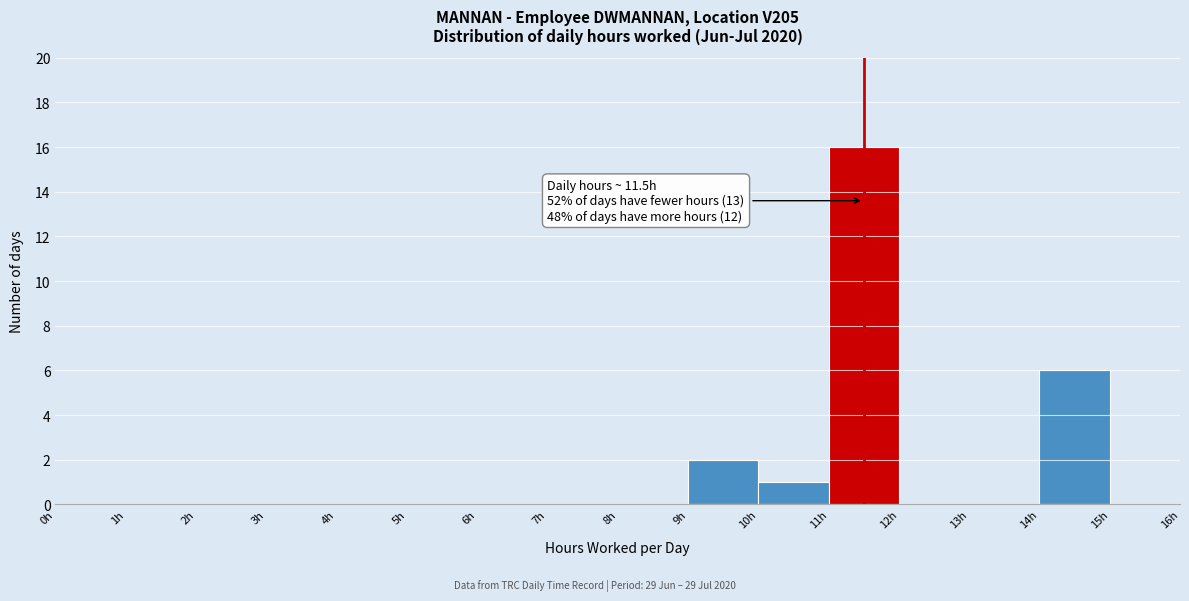

Over which range of the x-axis is the bar tallest?

11 to 12